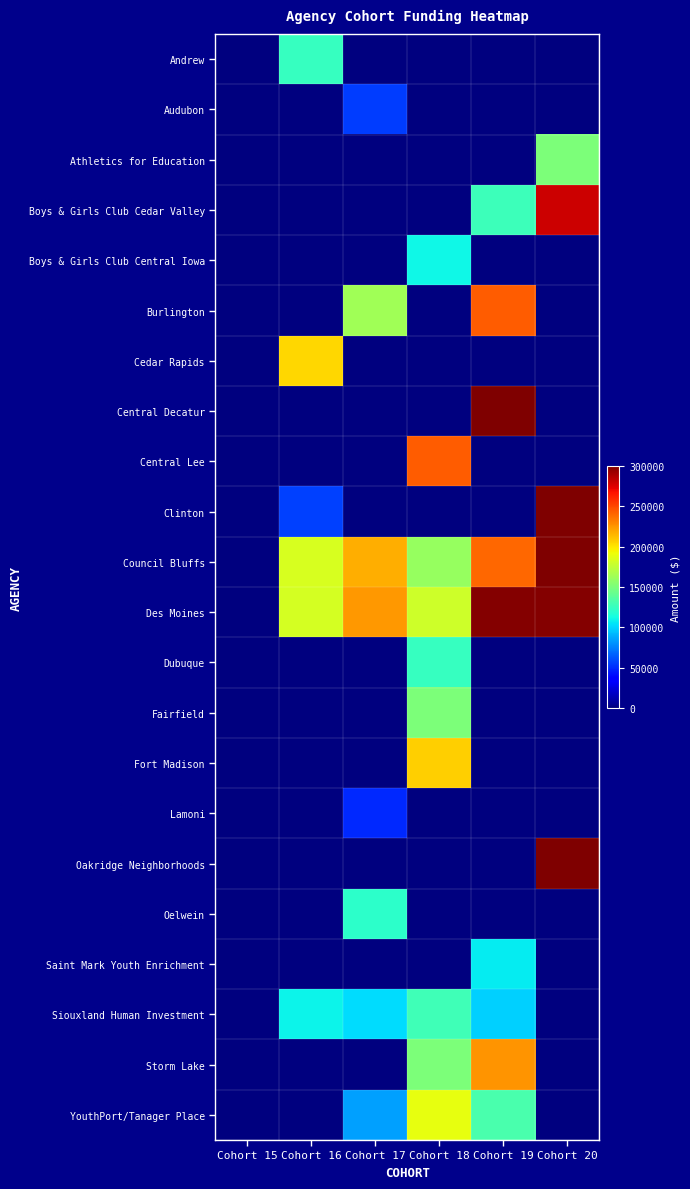

At how many categories does at least one series exceed 253756?

2